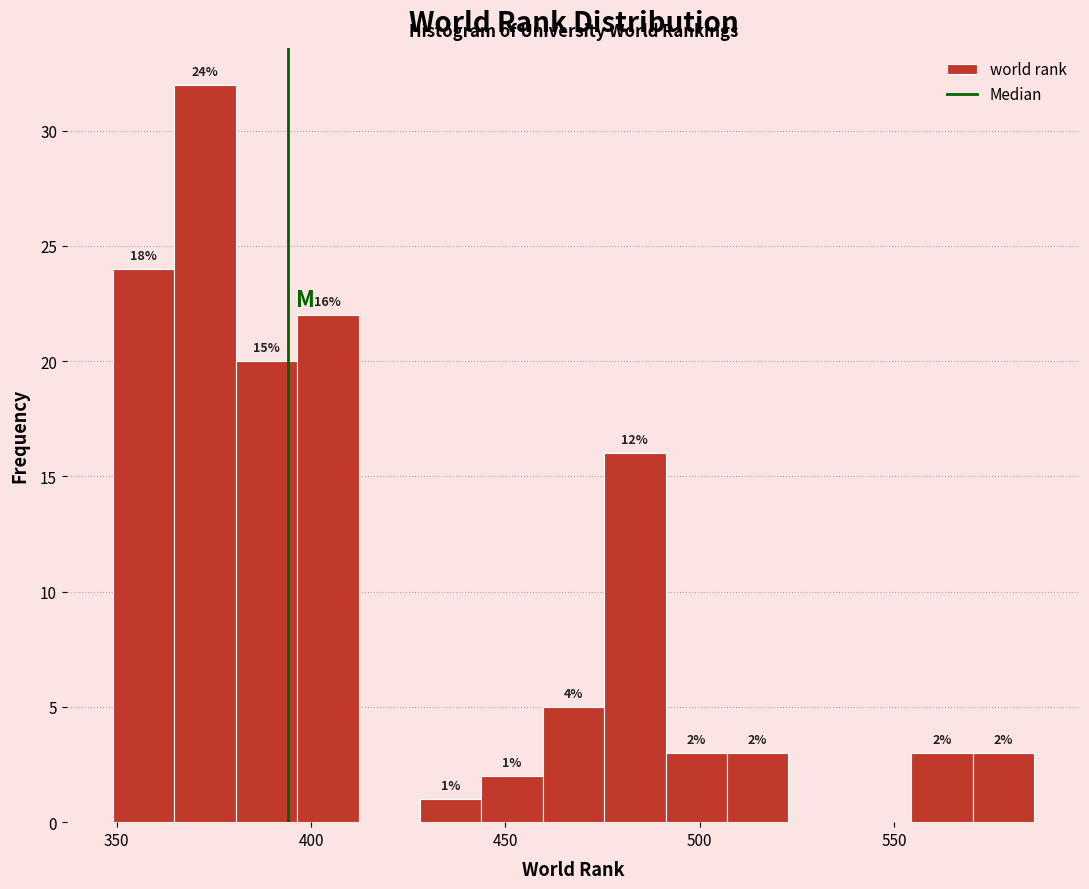

Read against the x-axis, roughly where is the centre of the tallest bar?

375